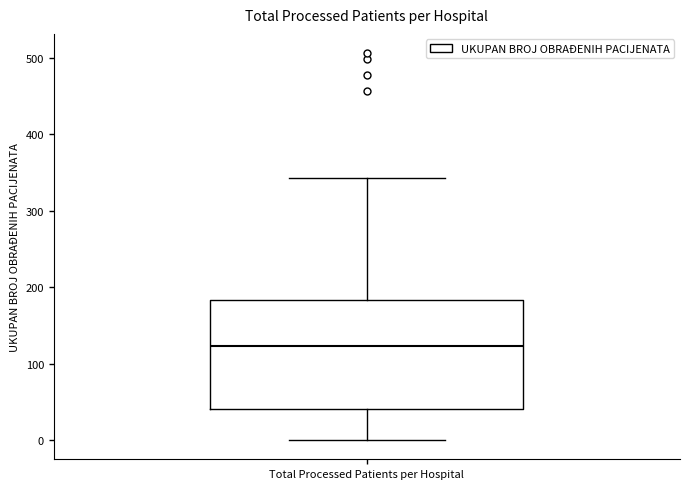

Where does the lower whisker of the box for Total Processed Patients per Hospital end on the y-axis? The values are not printed on the chart, so give them approximately, as read against the axis.

0